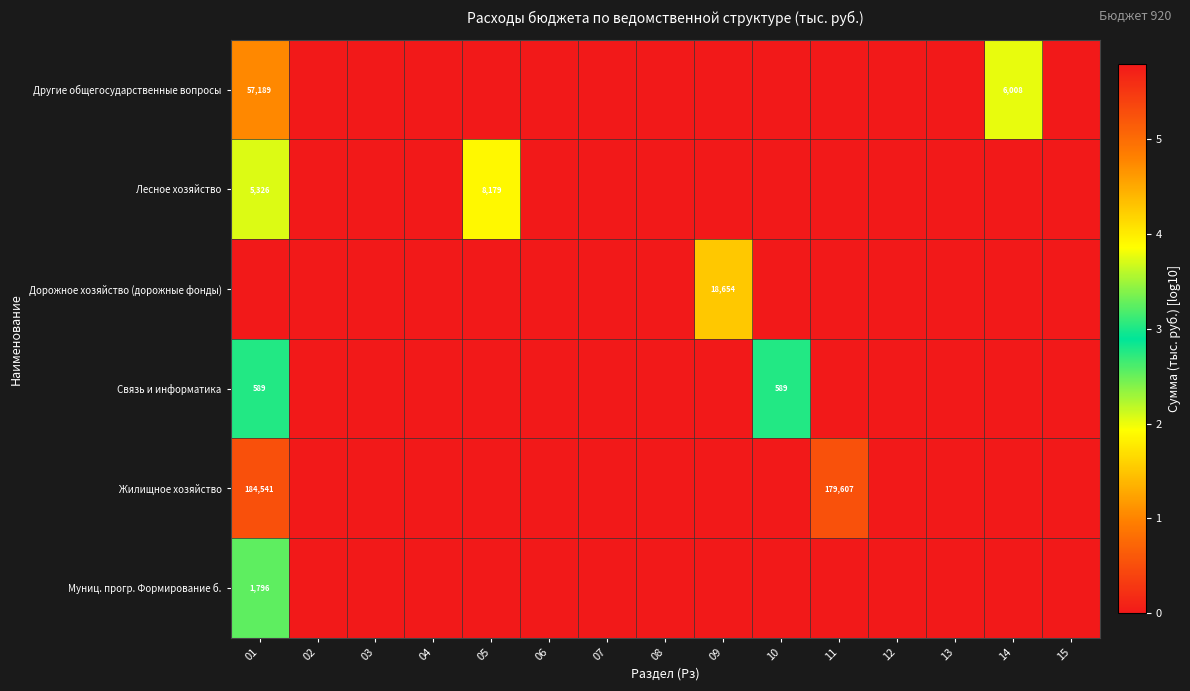

What is the difference between the Лесное хозяйство values at 01 and 05?

2853